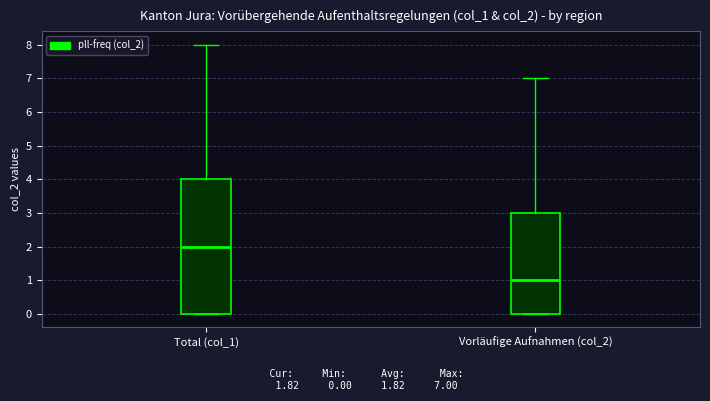

Which box's median line is the highest?

Total (col_1)